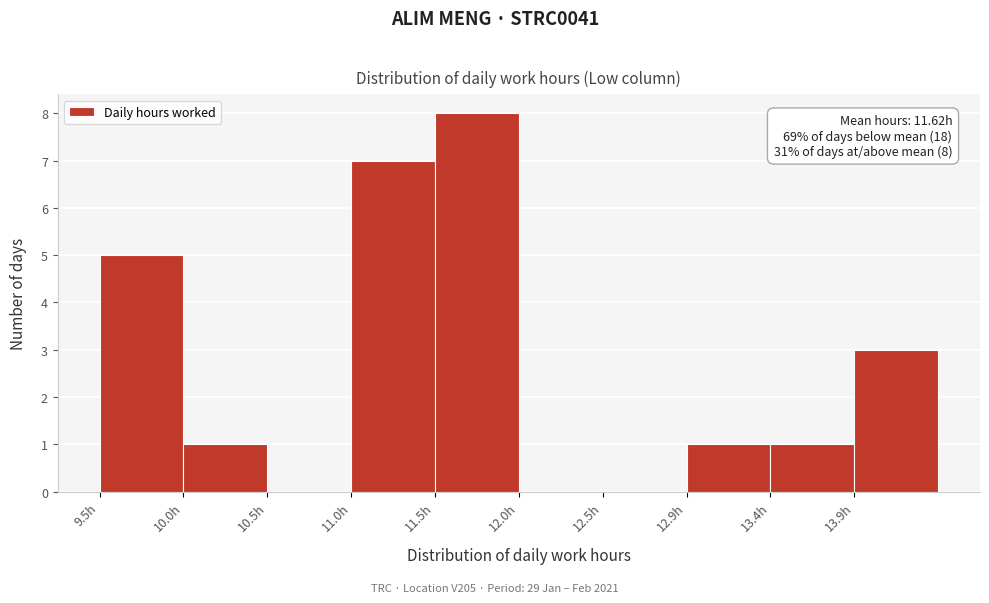

Over which range of the x-axis is the bar tallest?

11.50 to 12.00